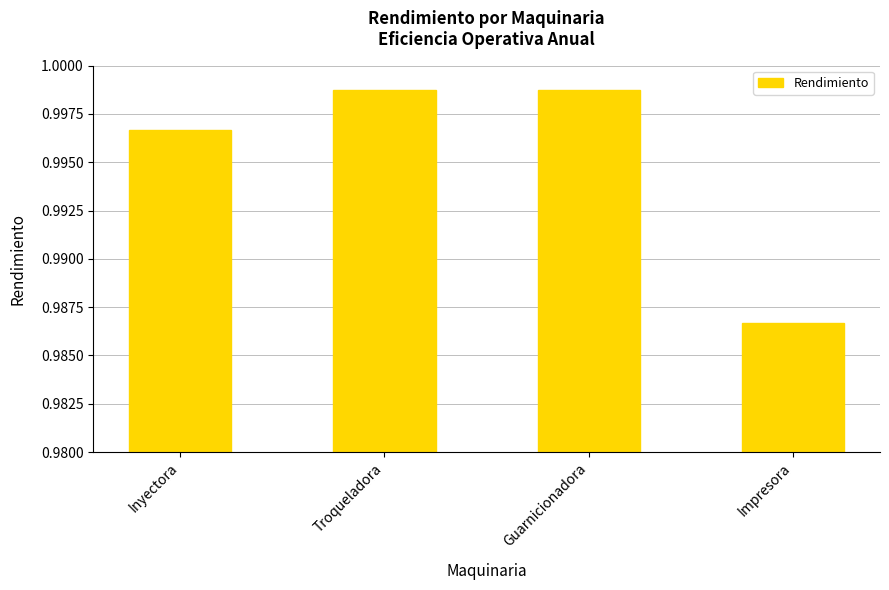

Are the bars grouped side by side (vs. stacked)?

No